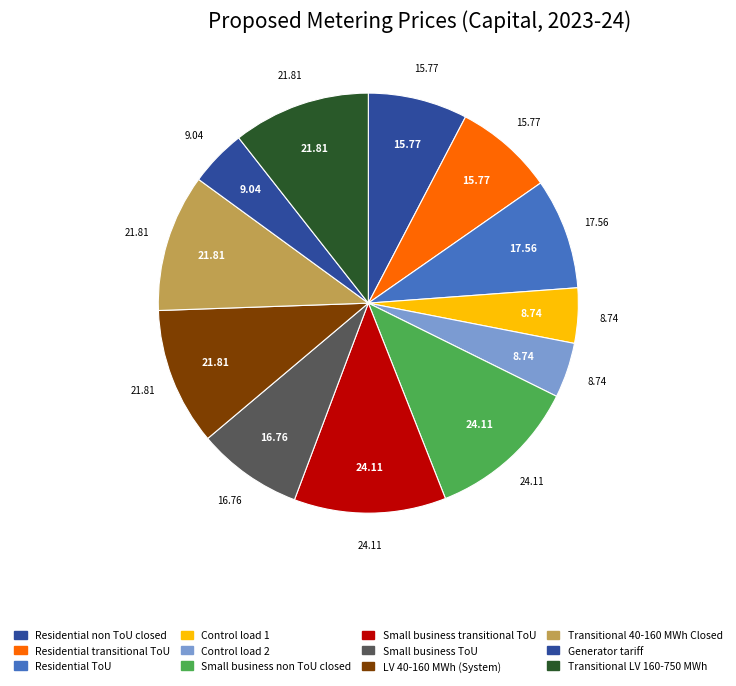

Is there any slice that represents more than half of the pie?

No